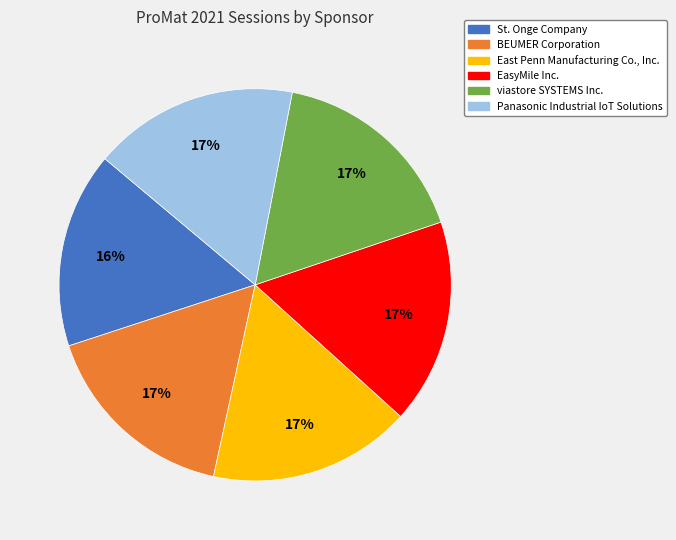

To the nearest percent, what is the average slice percentage?

17%